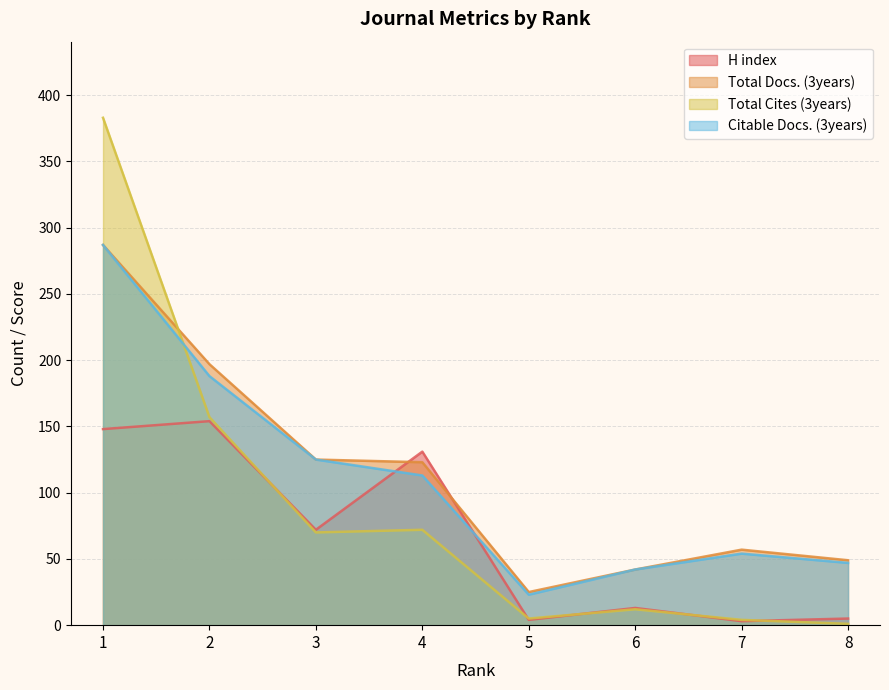

What is the smallest value displayed?

1